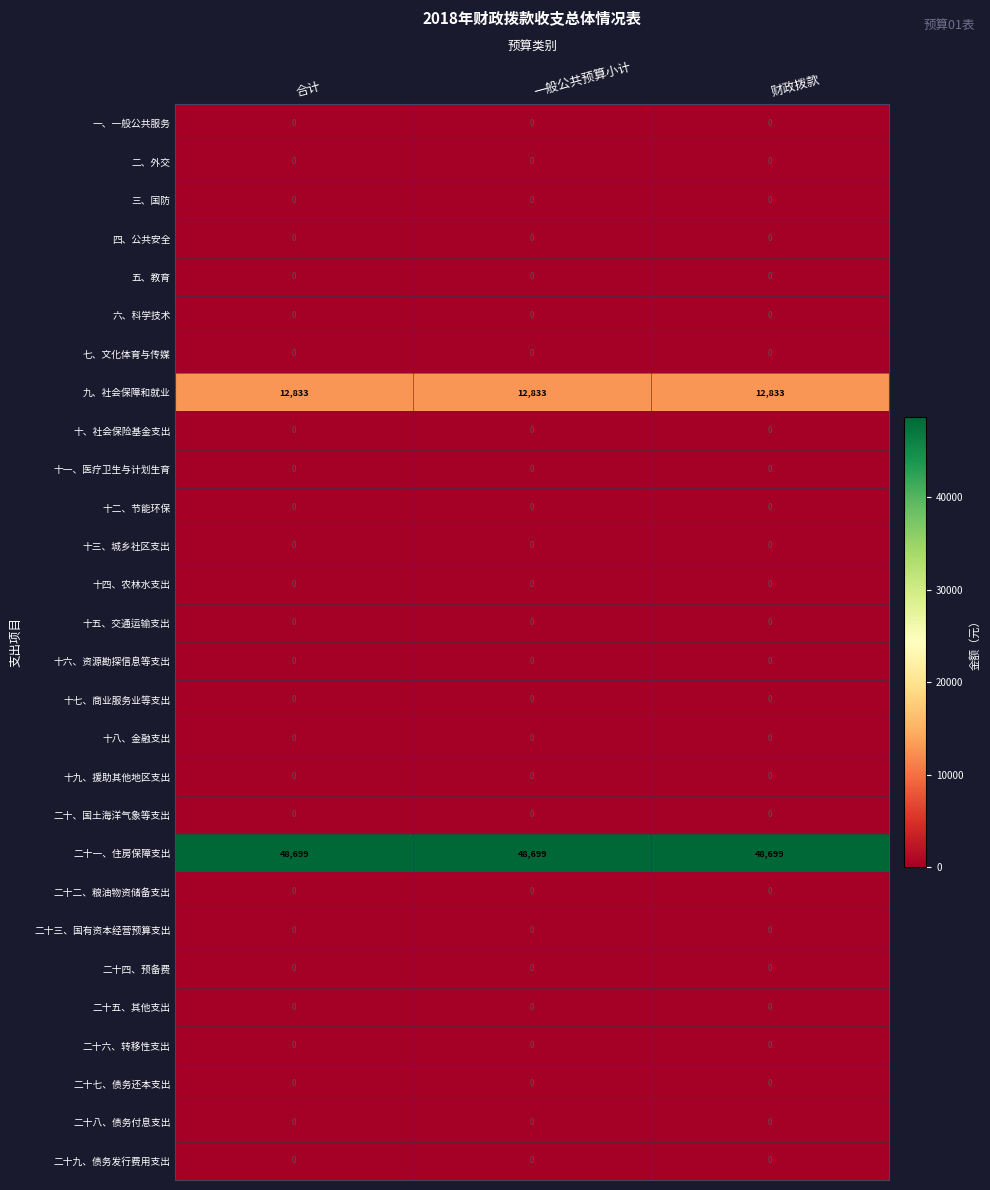

Which series has the largest total across all categories?

二十一、住房保障支出